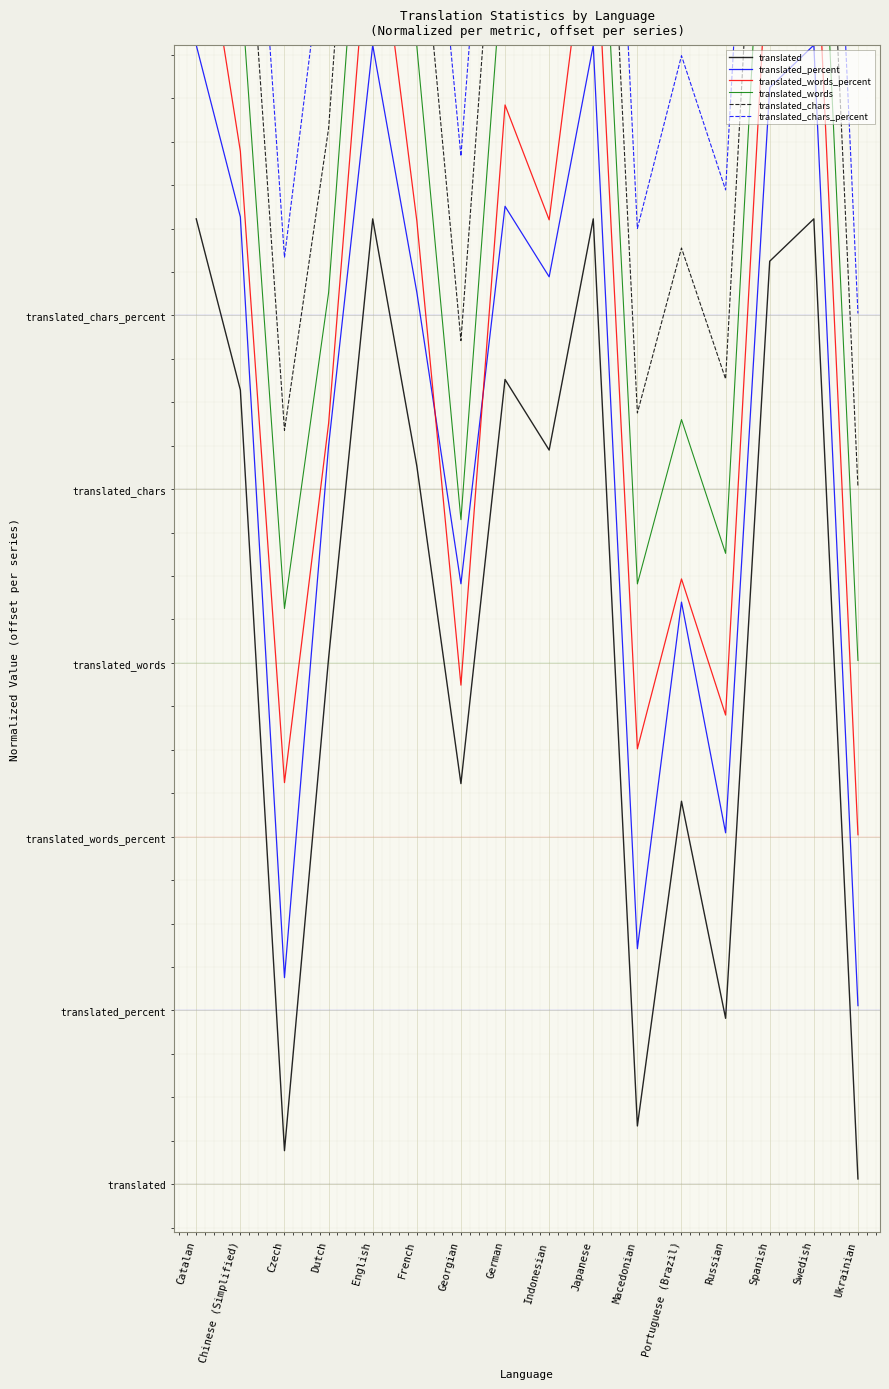

What is the sum of all translated values?

9.7